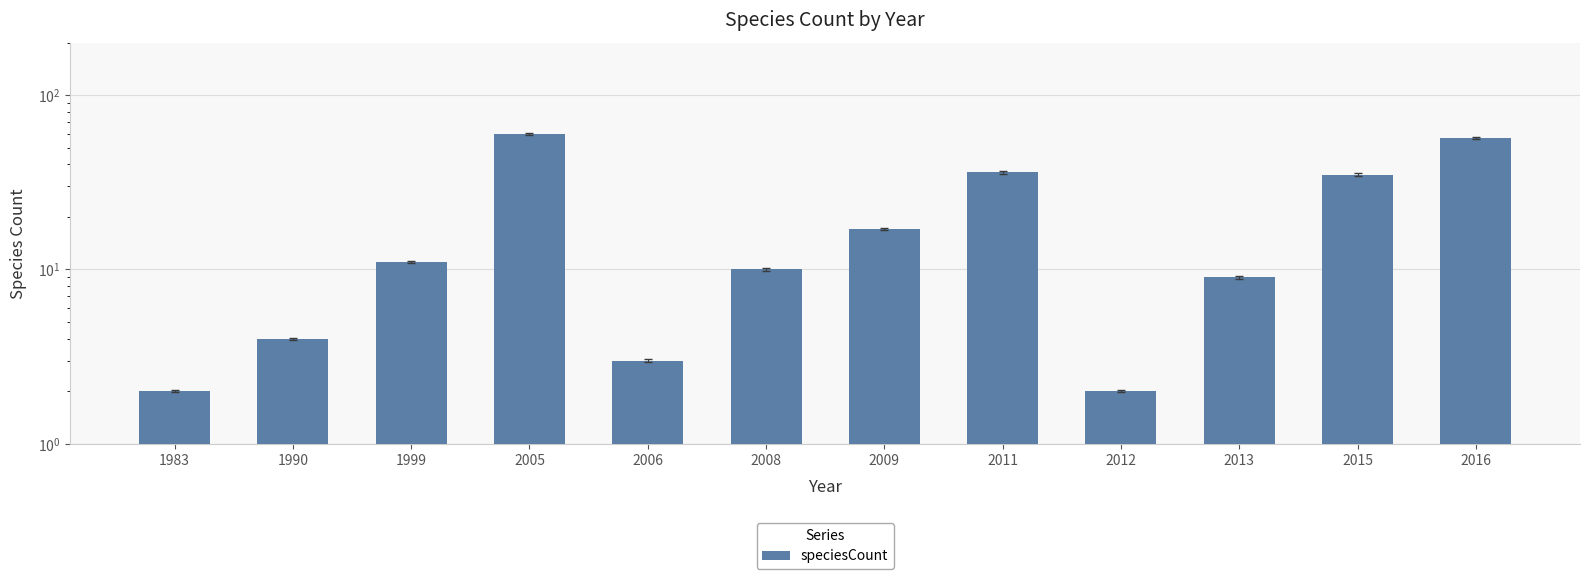

Does the chart contain stacked bars?

No